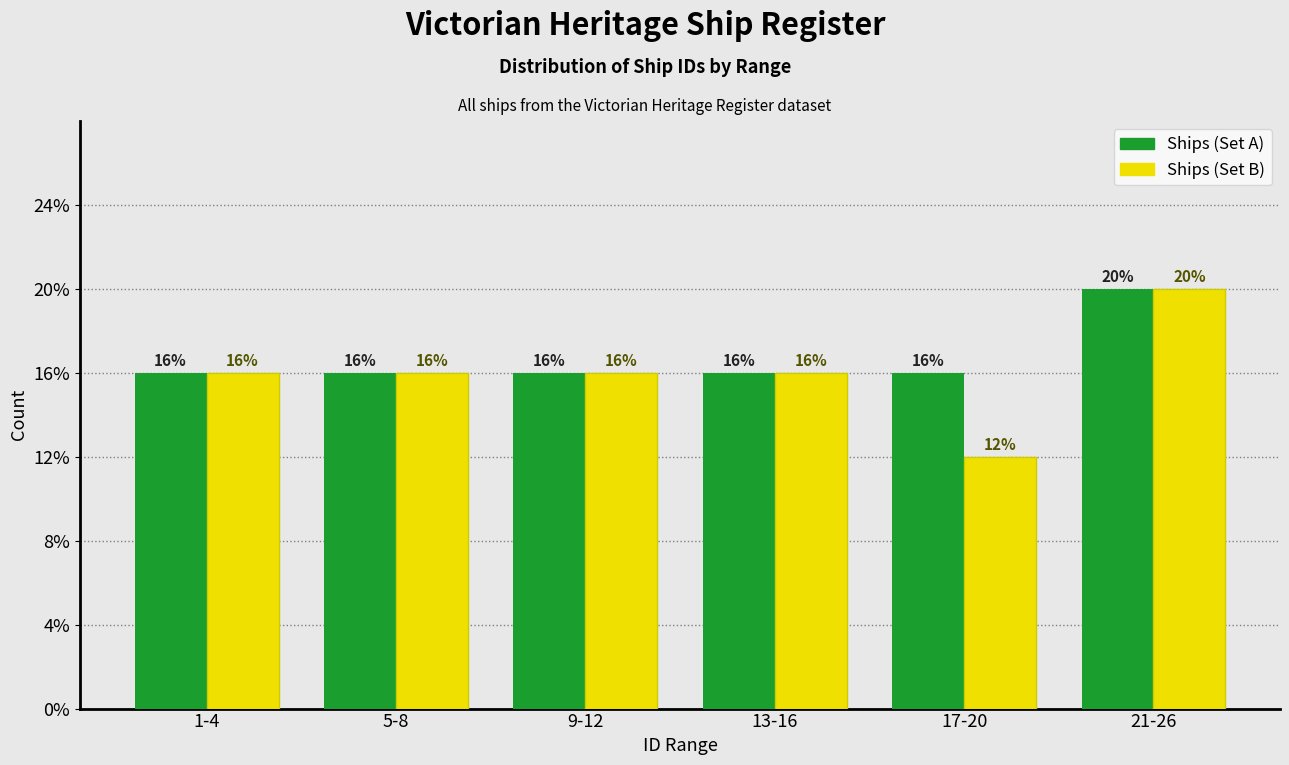

What are all the series names shown in the legend?

Ships (Set A), Ships (Set B)